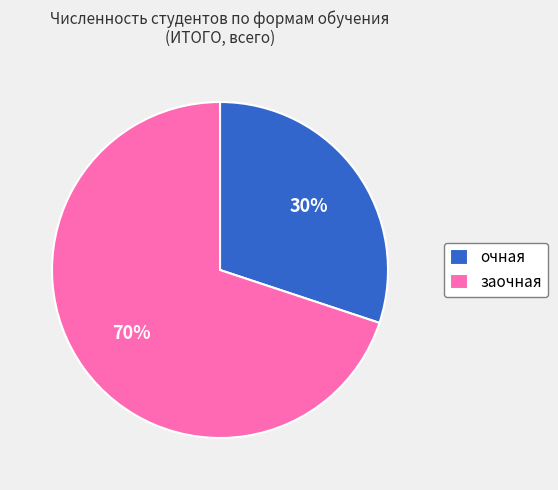

What is the smallest slice in the pie chart?

очная